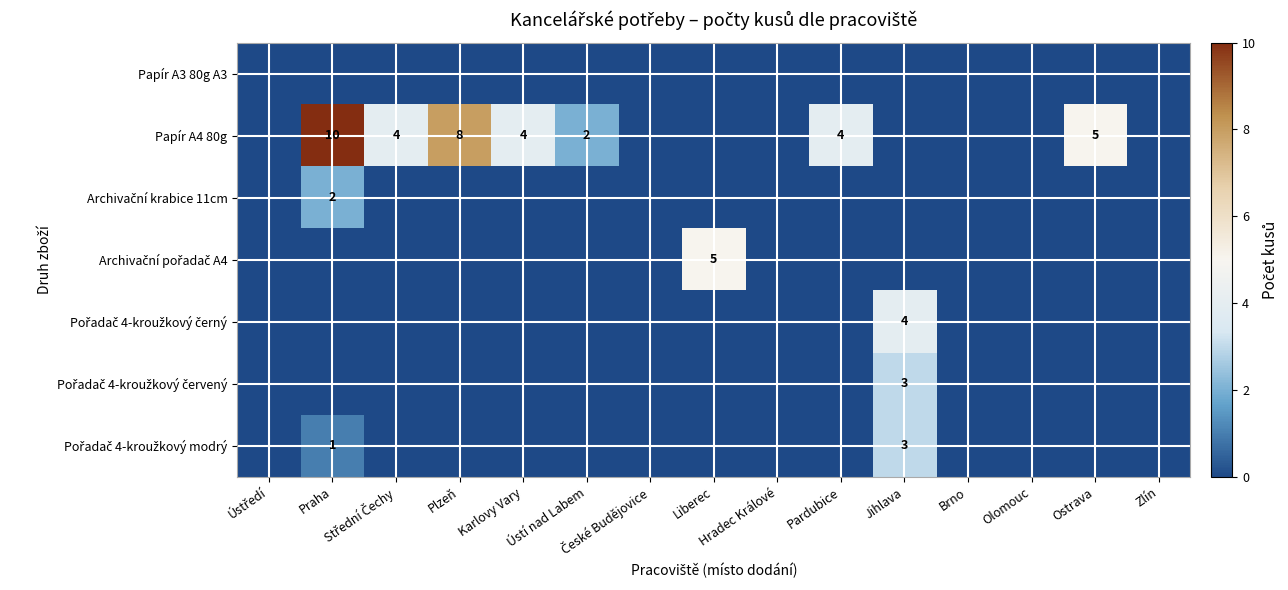

Which series has the largest total across all categories?

Papír A4 80g